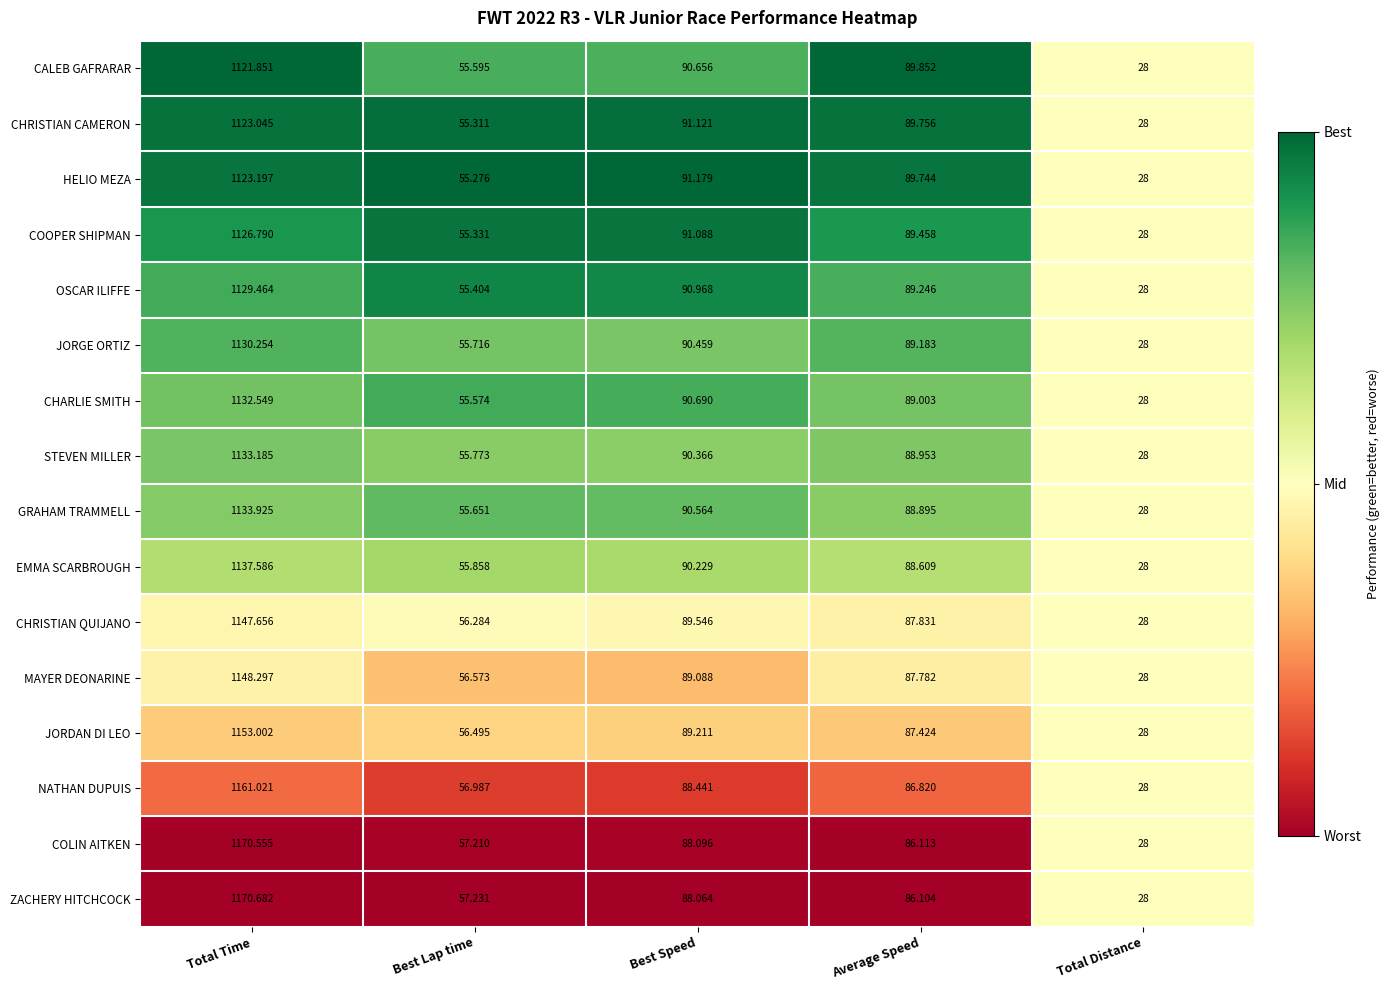

Which label corresponds to the smallest value in the chart?

Total Distance